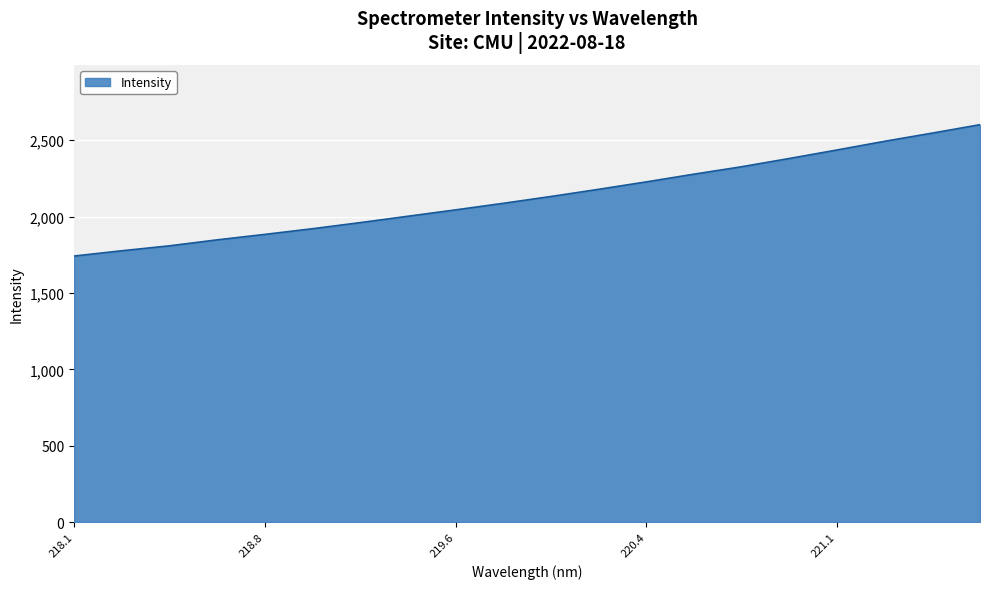

What is the maximum value shown in the chart?

2602.0